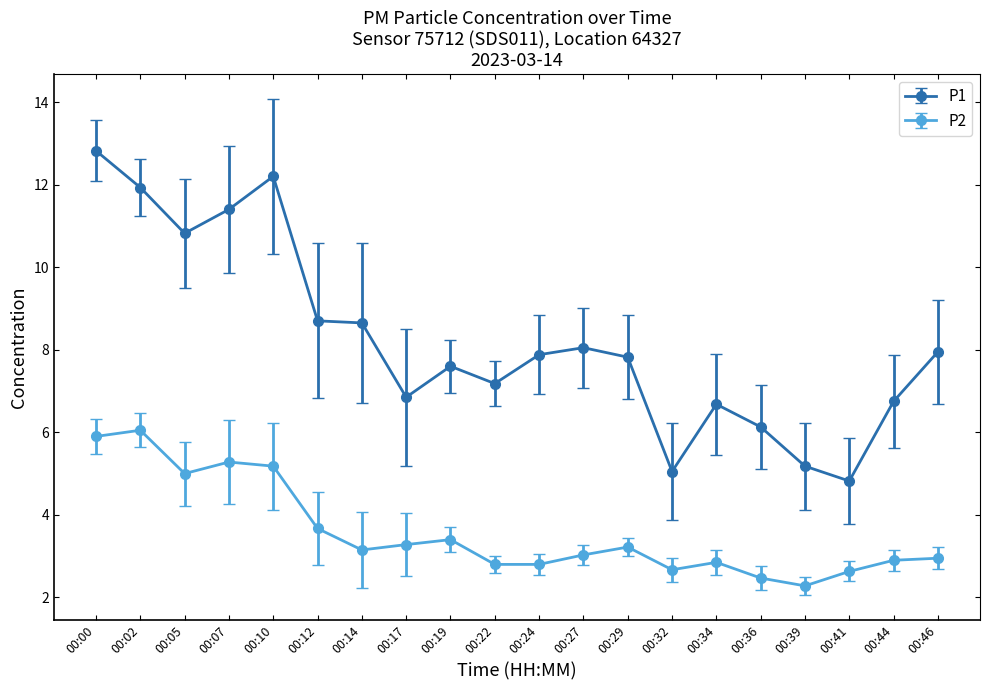

What is the difference between the highest and lowest values at 00:34?

3.8